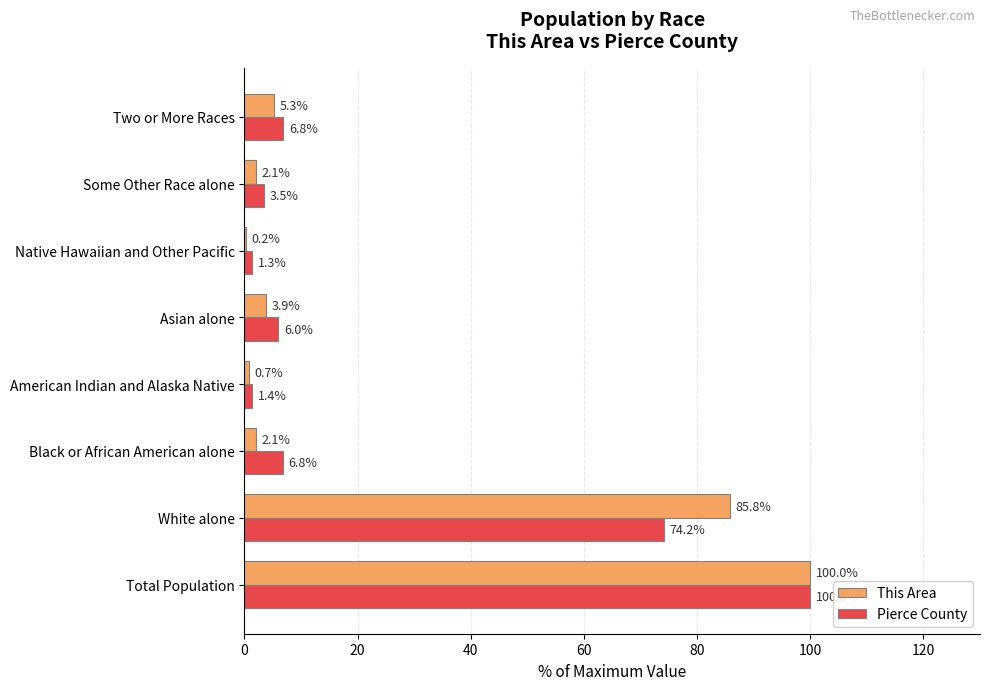

Is the value of This Area at Asian alone greater than the value of Pierce County at Some Other Race alone?

Yes